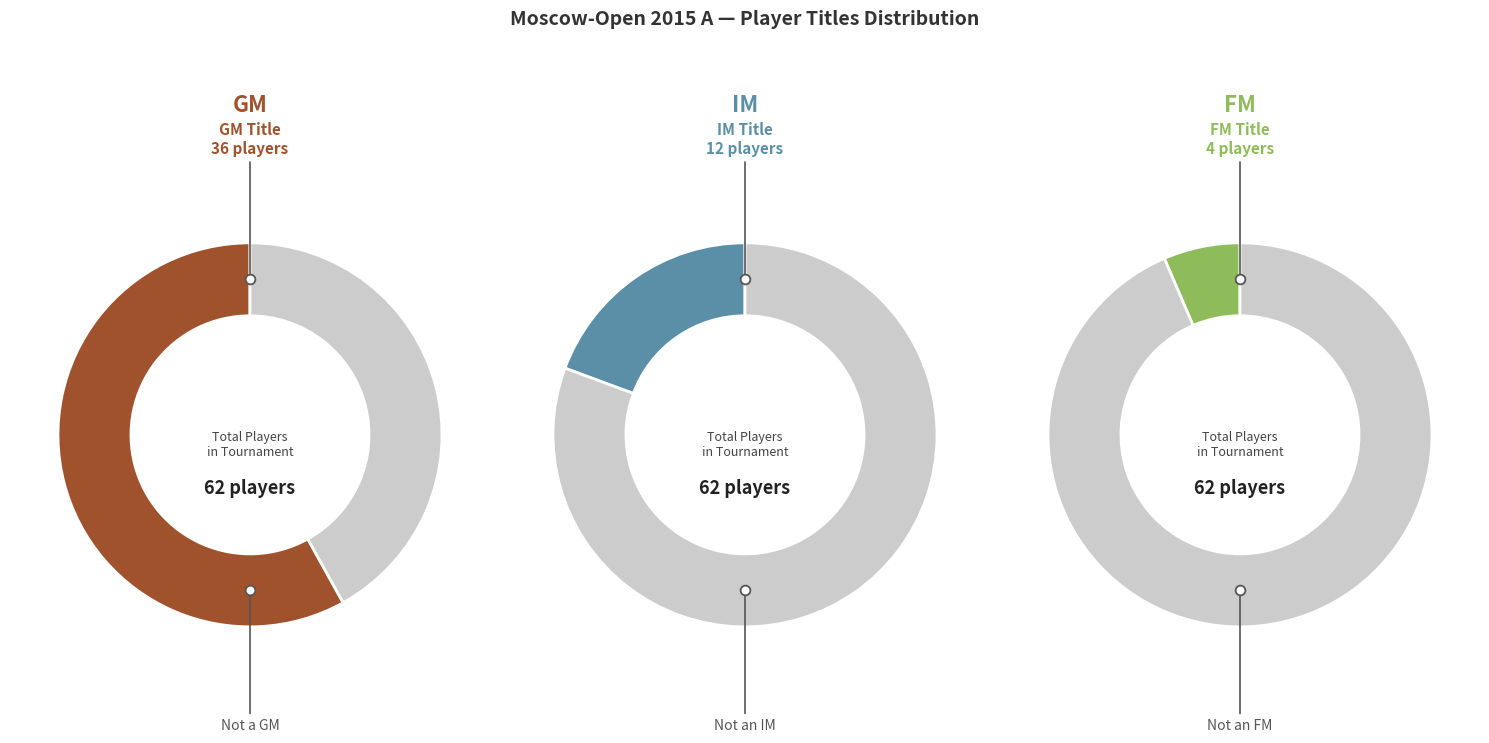

Does any single category account for the majority?

Yes